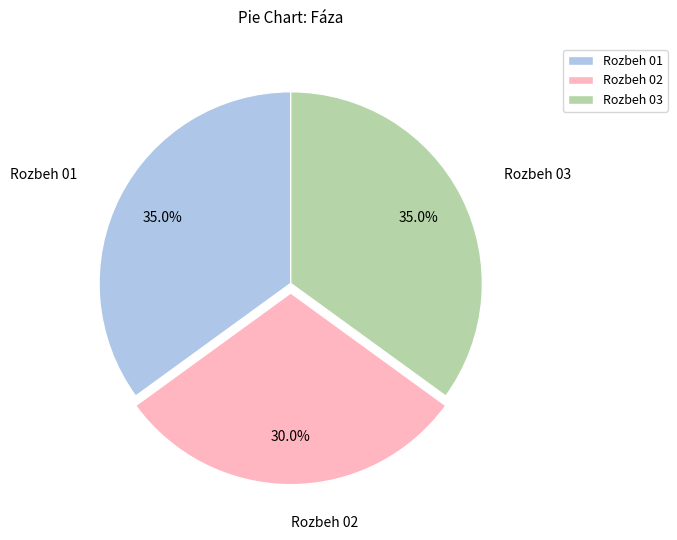

Is it true that Rozbeh 01 is 27% of the pie?

False